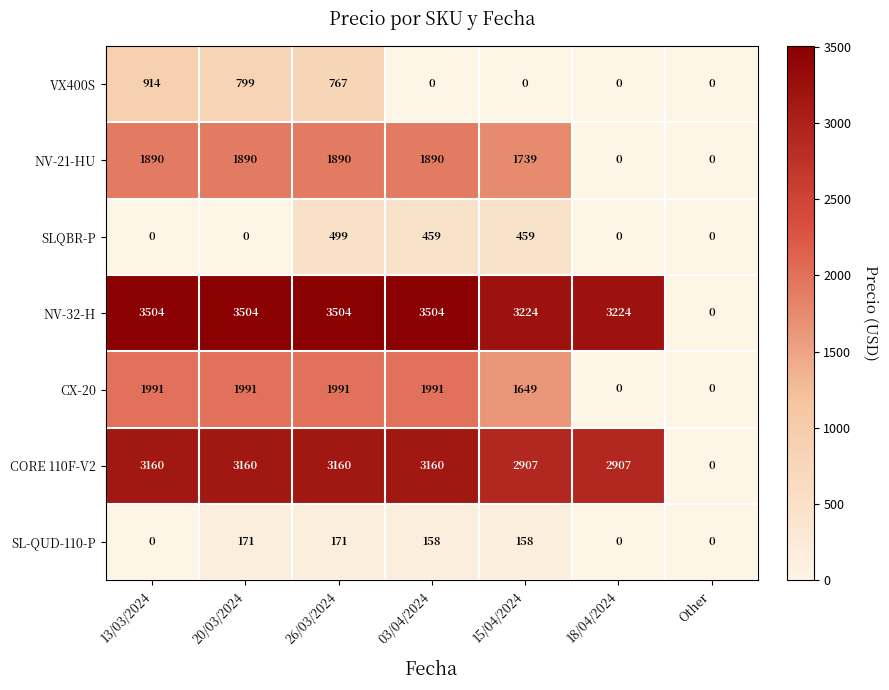

List the series in order of their peak value, highest first.

NV-32-H, CORE 110F-V2, CX-20, NV-21-HU, VX400S, SLQBR-P, SL-QUD-110-P